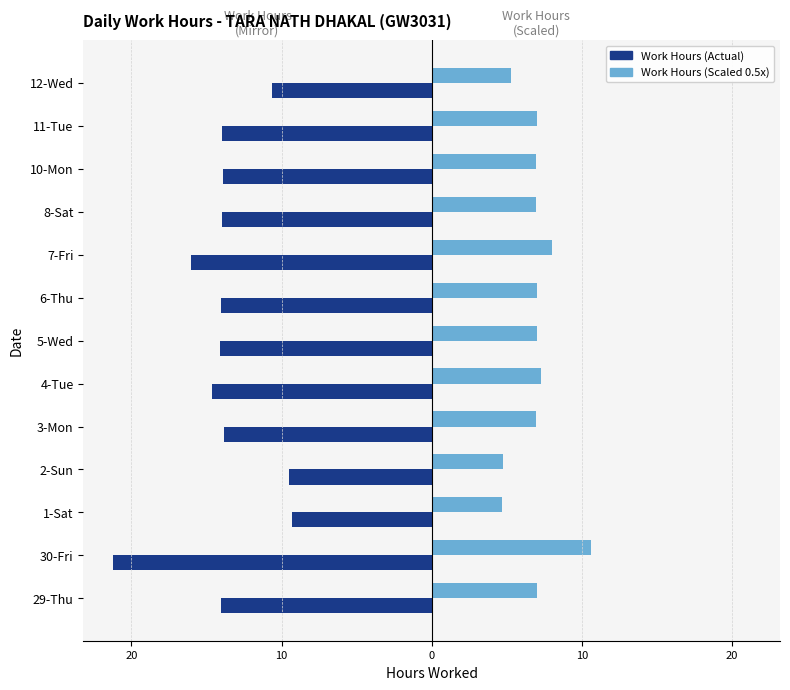

How many bars are there in each group?

2